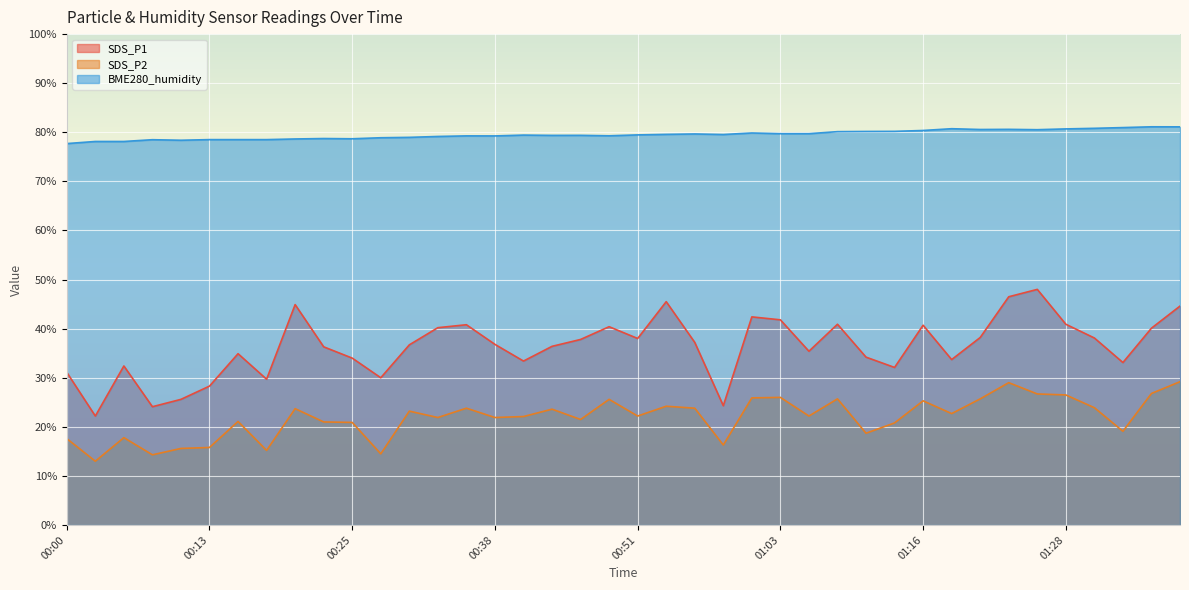

At how many categories does at least one series exceed 26?

40